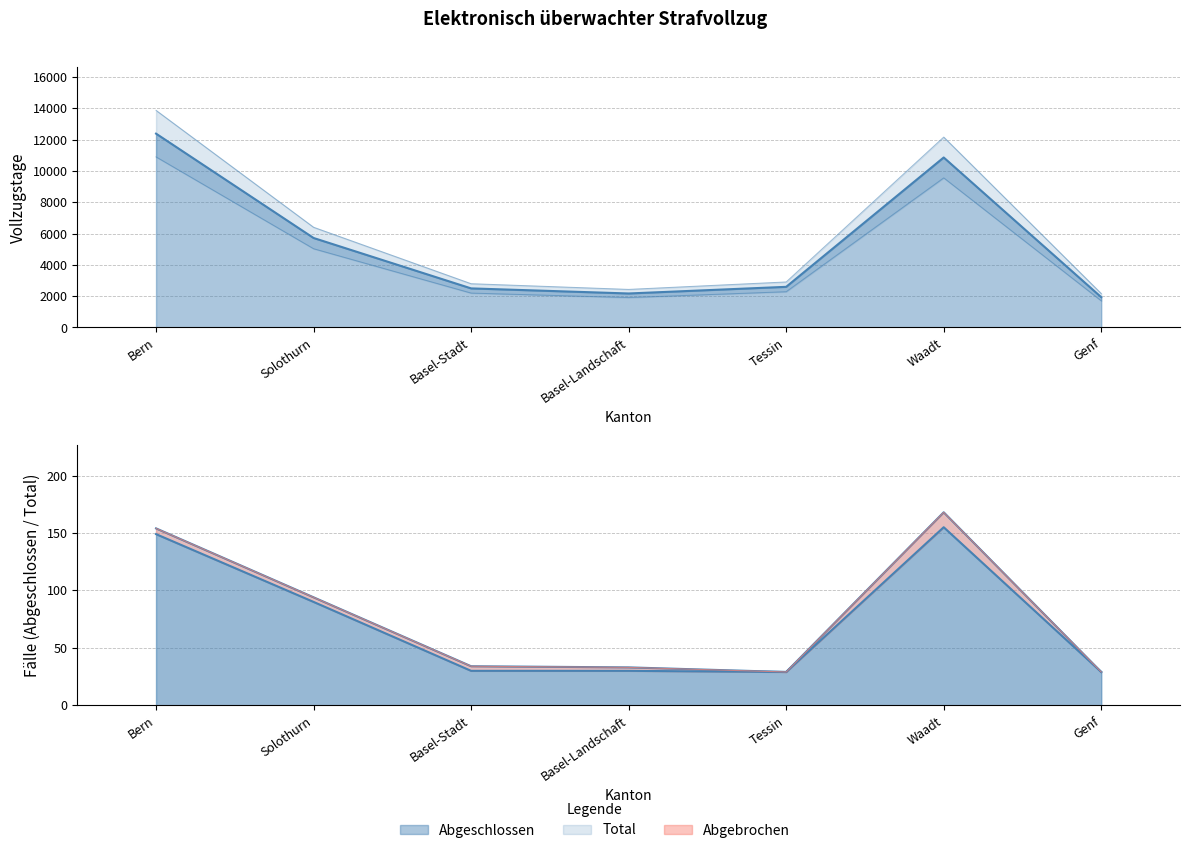

The Total series shows 157.2 at Solothurn. True or false?

False